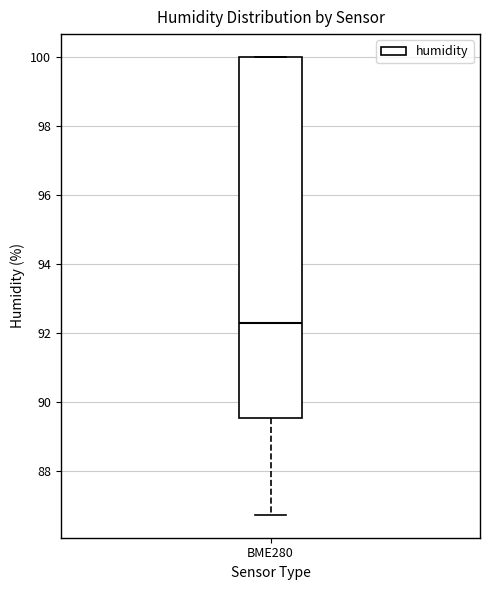

Read this box plot against the y-axis: the position of the median line, the range covered by the box, and the ends of both whiskers. The values are not printed on the chart, so give them approximately, as read against the axis.

median 92.2, box 89.6 to 100.0, whiskers 86.8 to 100.0